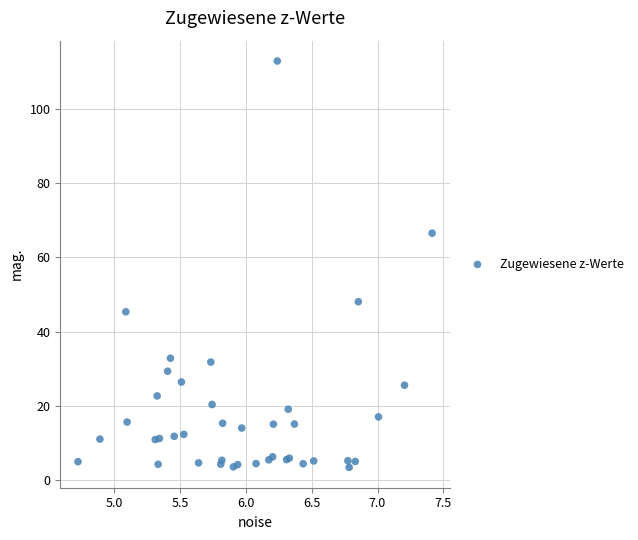

What Y value in the scatter plot is closest to 58?

66.5